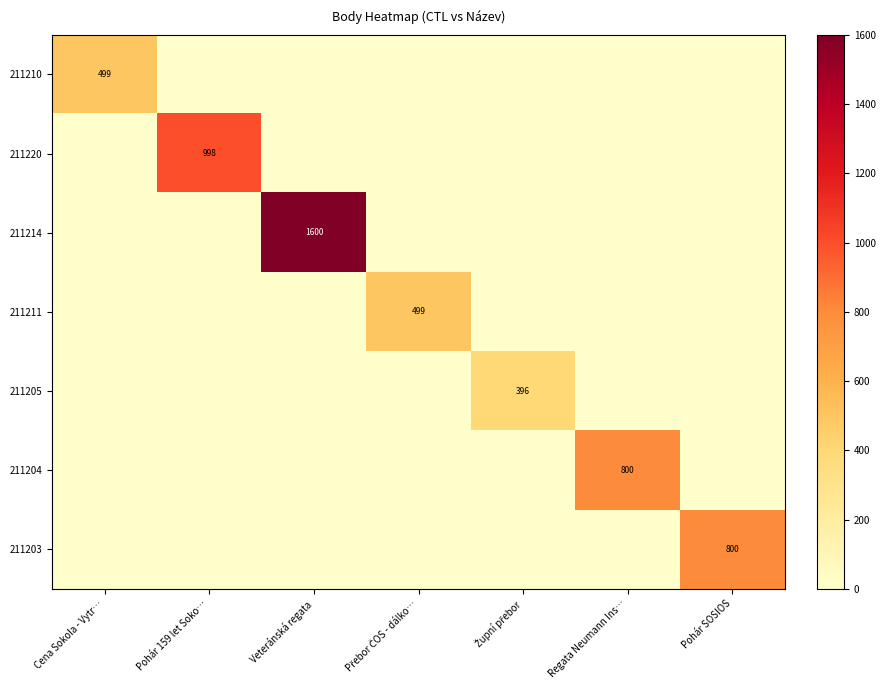

Which category has the highest value across all series?

Veteránská regata